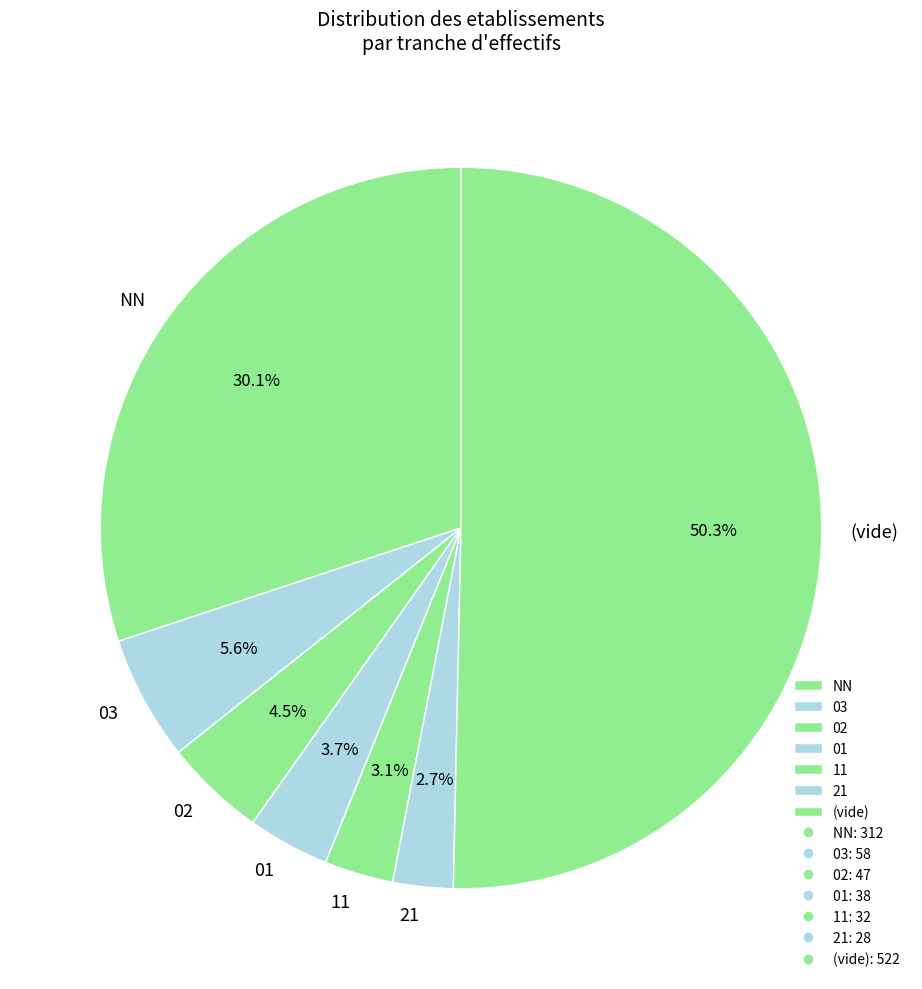

To the nearest percent, what percentage of the pie is 01?

4%